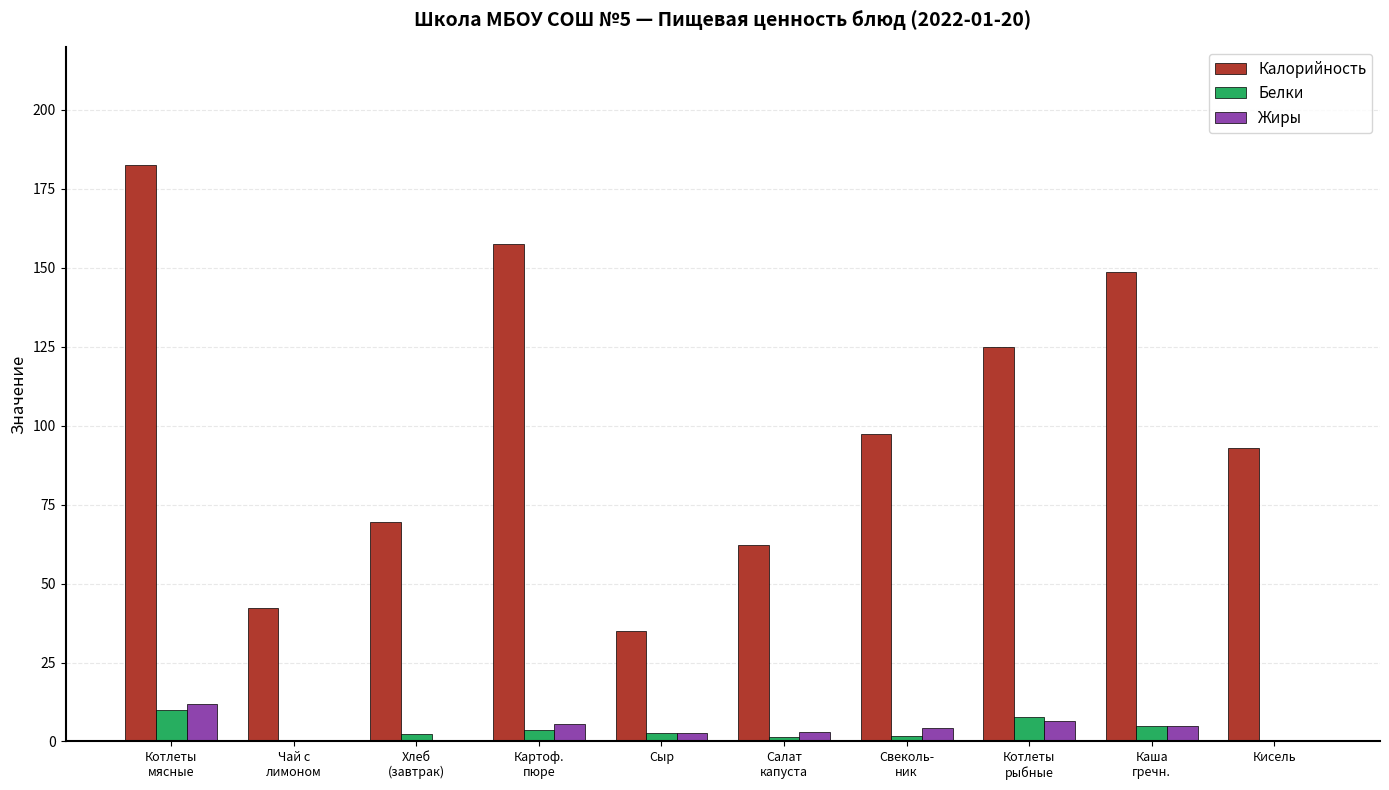

What is the difference between the Белки values at Салат
капуста and Кисель?

1.4